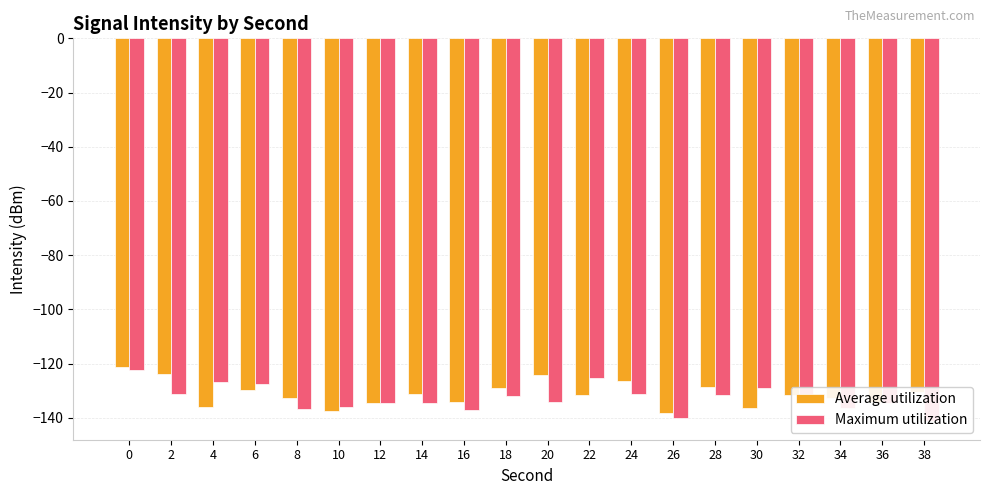

What are all the series names shown in the legend?

Average utilization, Maximum utilization